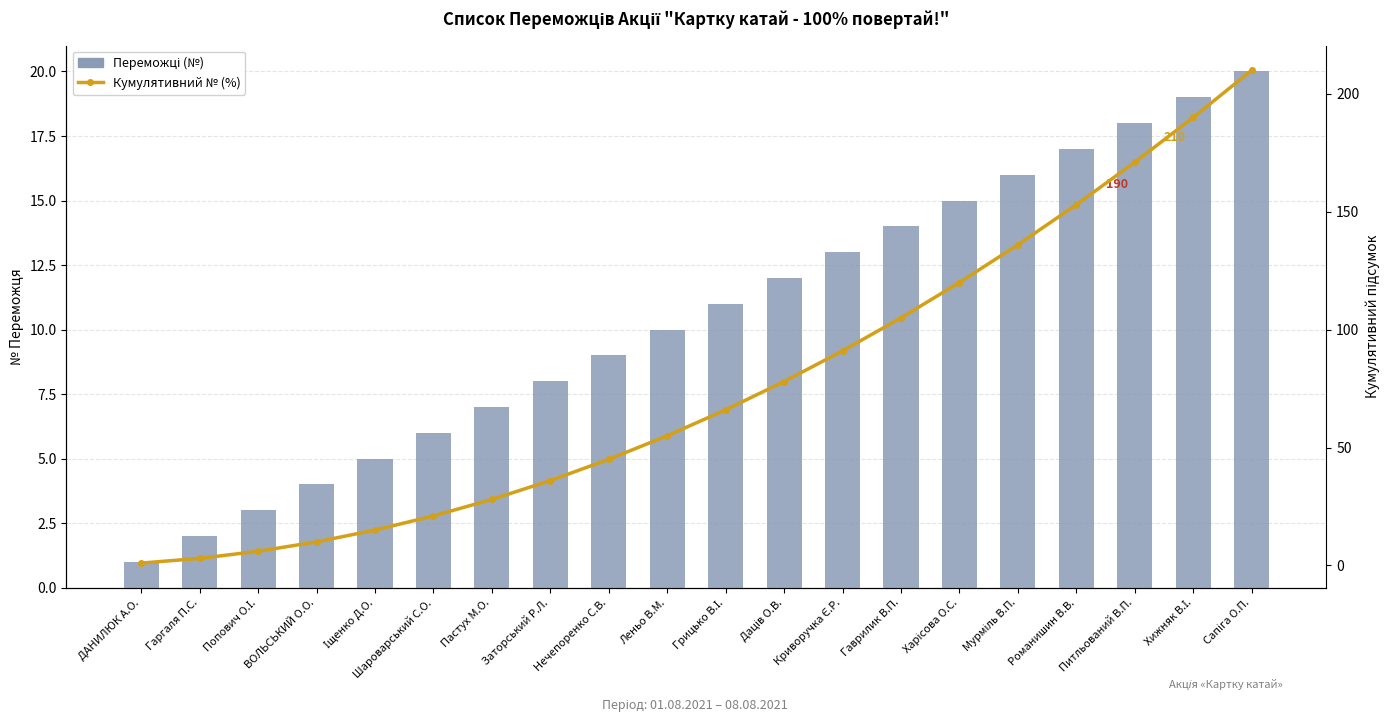

What is the sum of all Кумулятивний № (%) values?

1540